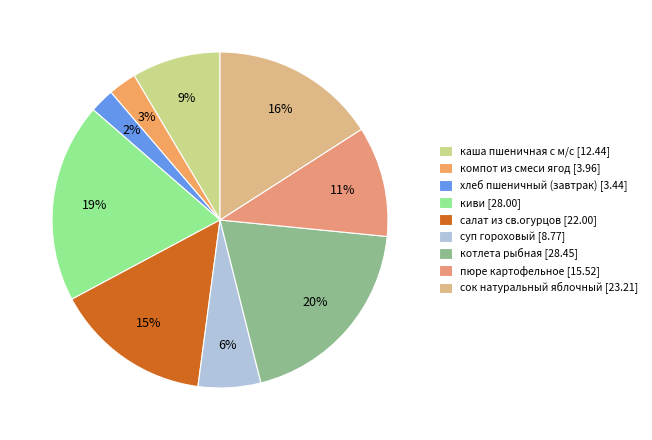

Between киви and пюре картофельное, which is larger?

киви